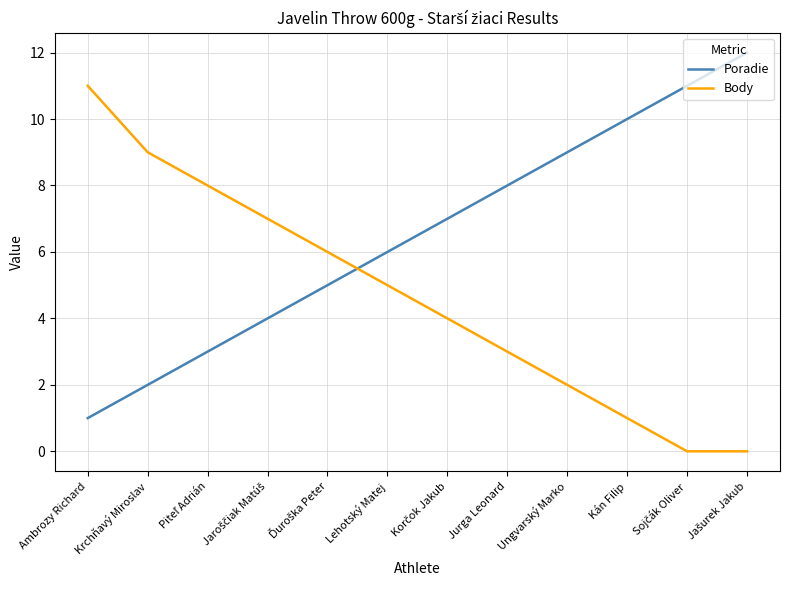

What is the difference between the maximum and minimum values in the Poradie series?

11